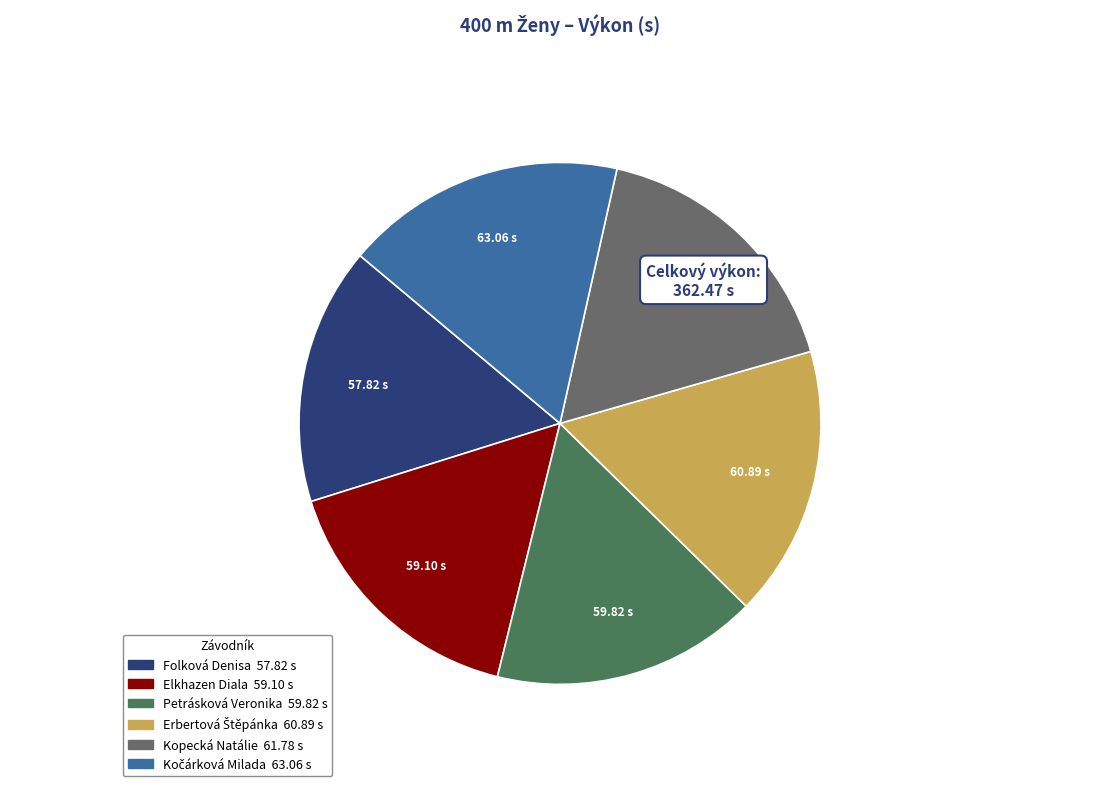

Combined, do Petrásková Veronika and Kopecká Natálie account for over 50%?

No